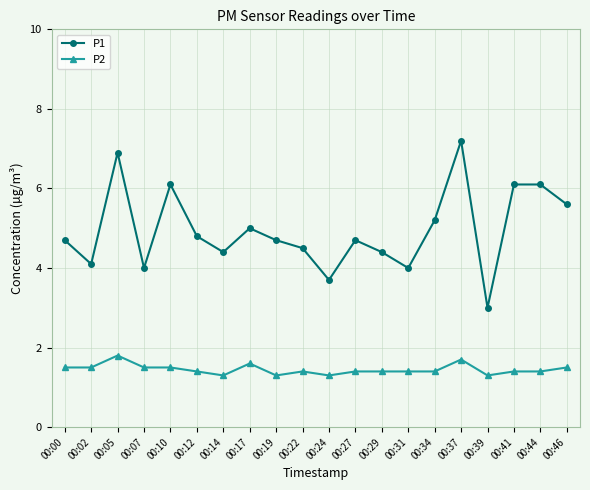

The P1 series shows 8.1 at 00:19. True or false?

False